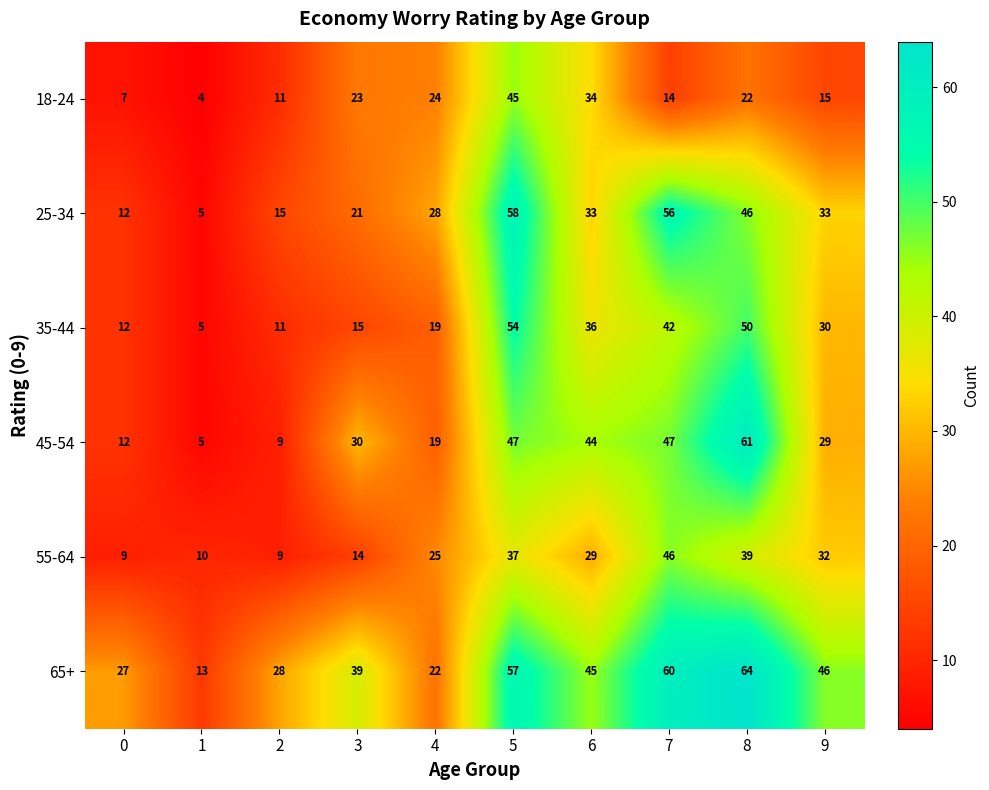

Which series has the largest total across all categories?

65+